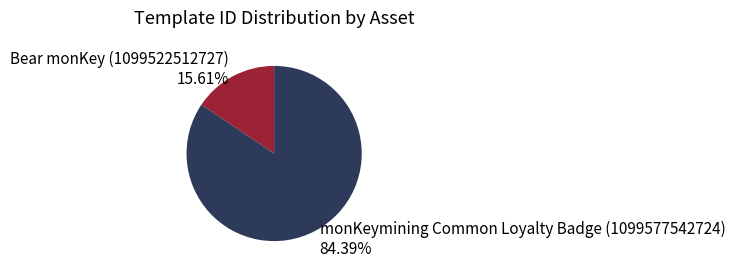

Is it true that monKeymining Common Loyalty Badge (1099577542724) is 84% of the pie?

True